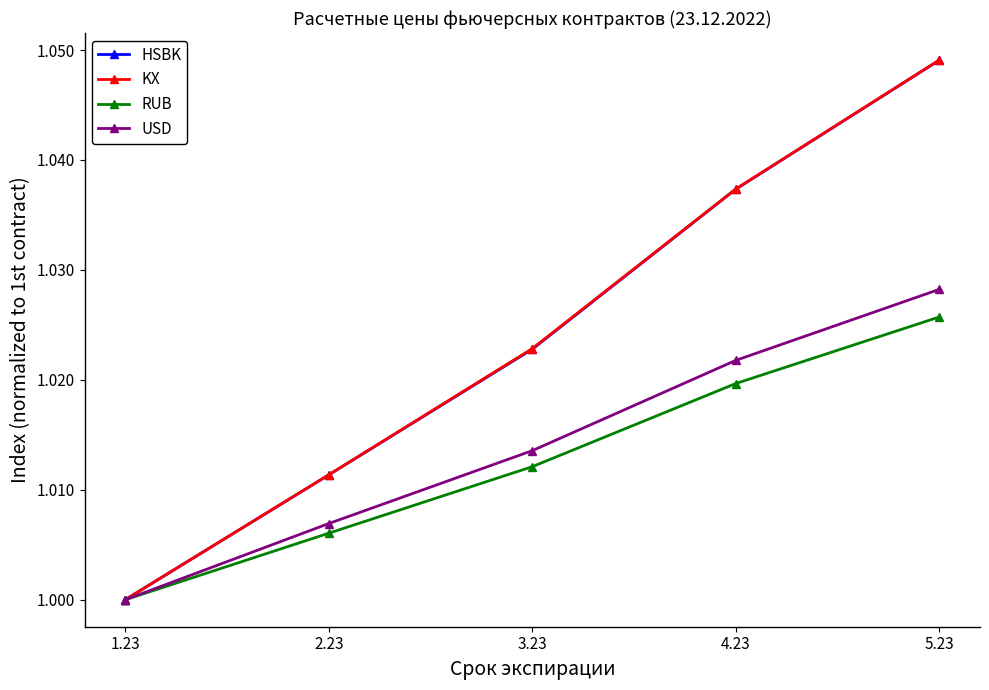

What is the label of the 5th point from the left?

5.23